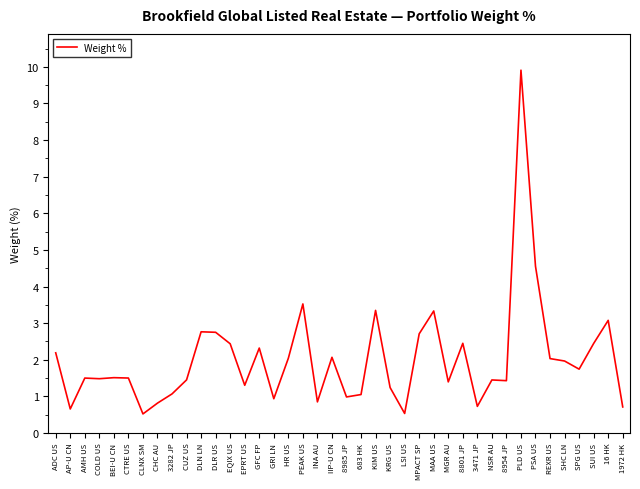

At which category does the data reach its first local valley?

AP-U CN